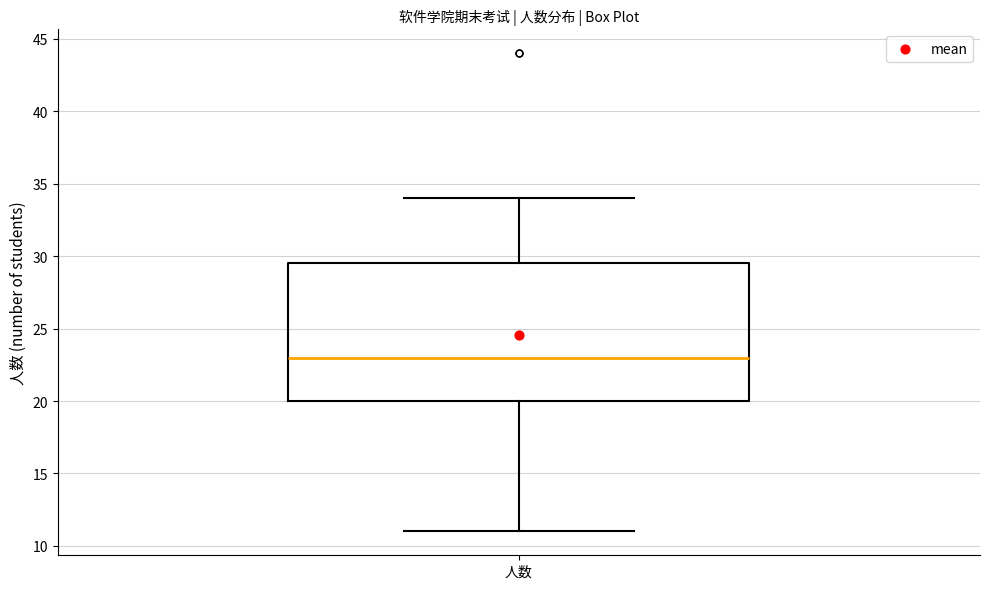

Read this box plot against the y-axis: the position of the median line, the range covered by the box, and the ends of both whiskers. The values are not printed on the chart, so give them approximately, as read against the axis.

median 23.0, box 20.0 to 29.5, whiskers 11.0 to 34.0